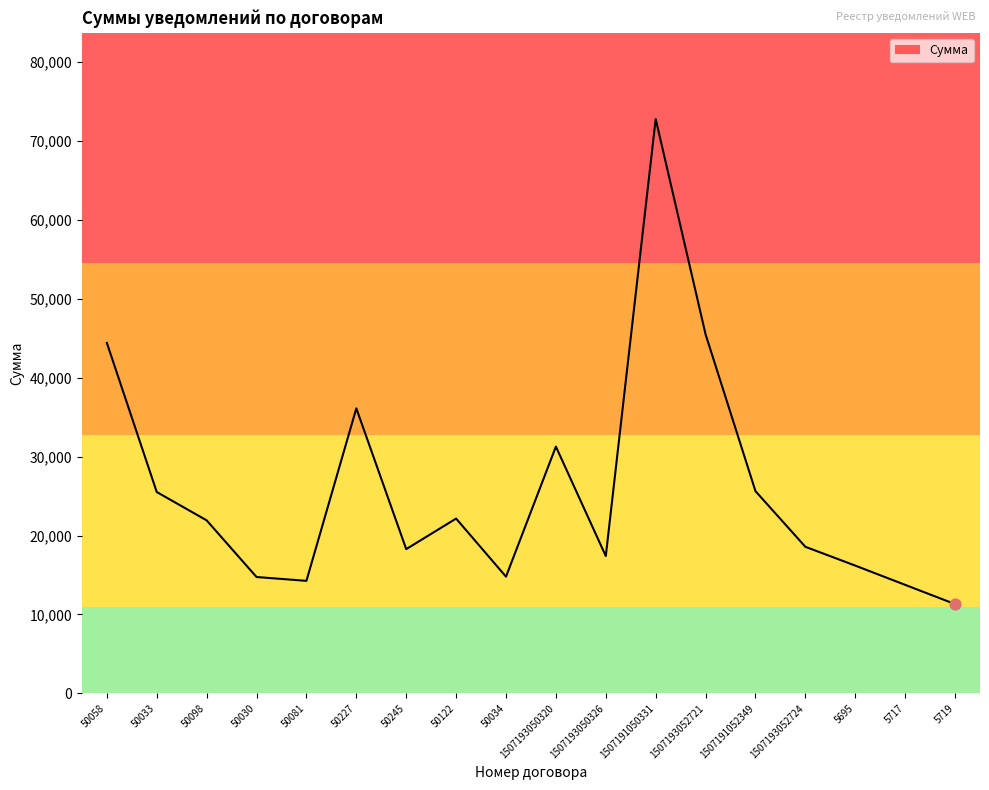

What is the change in value from 50058 to 1507191050331?

+28353.9